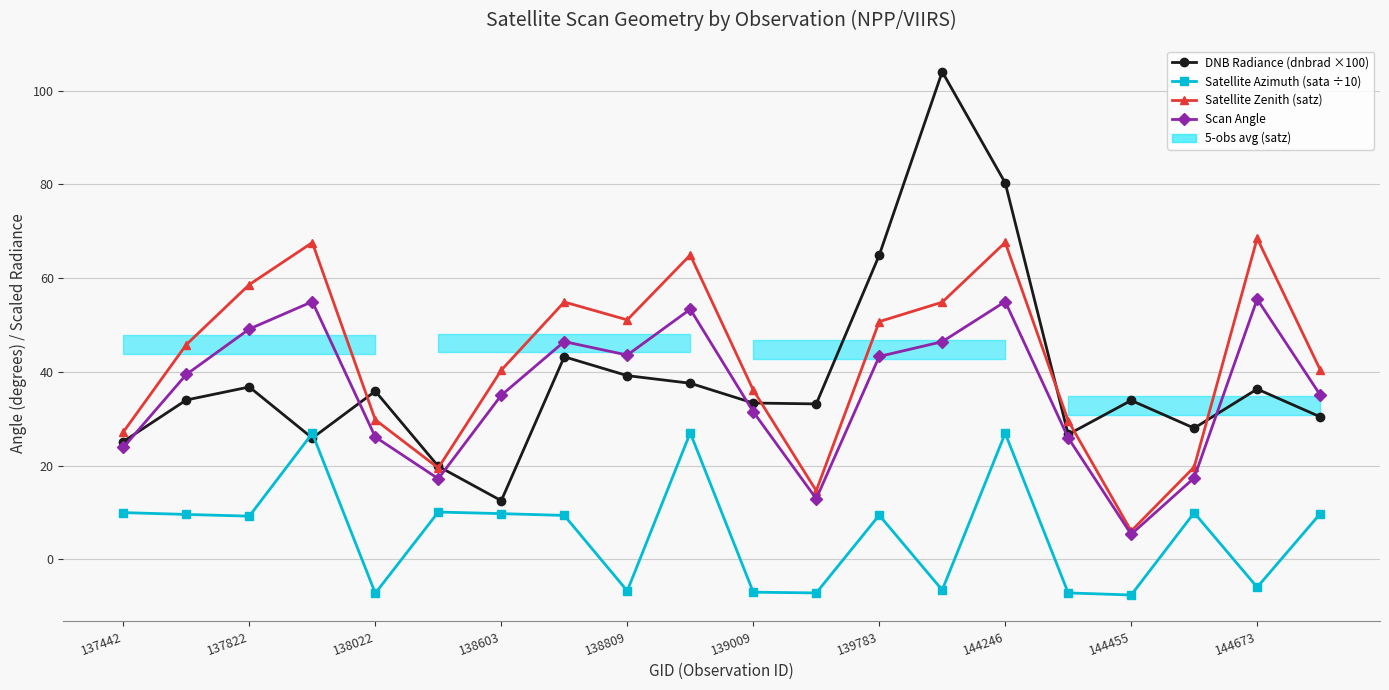

How many lines are shown in the chart?

4